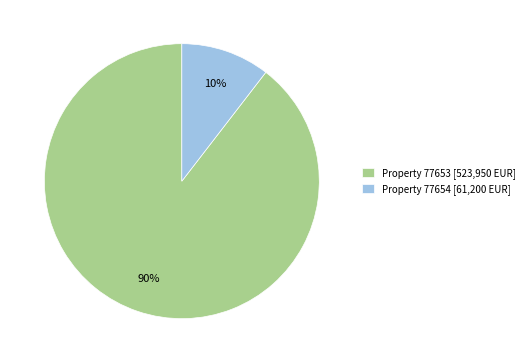

True or false: Property 77653 [523,950 EUR] accounts for 83% of the total.

False